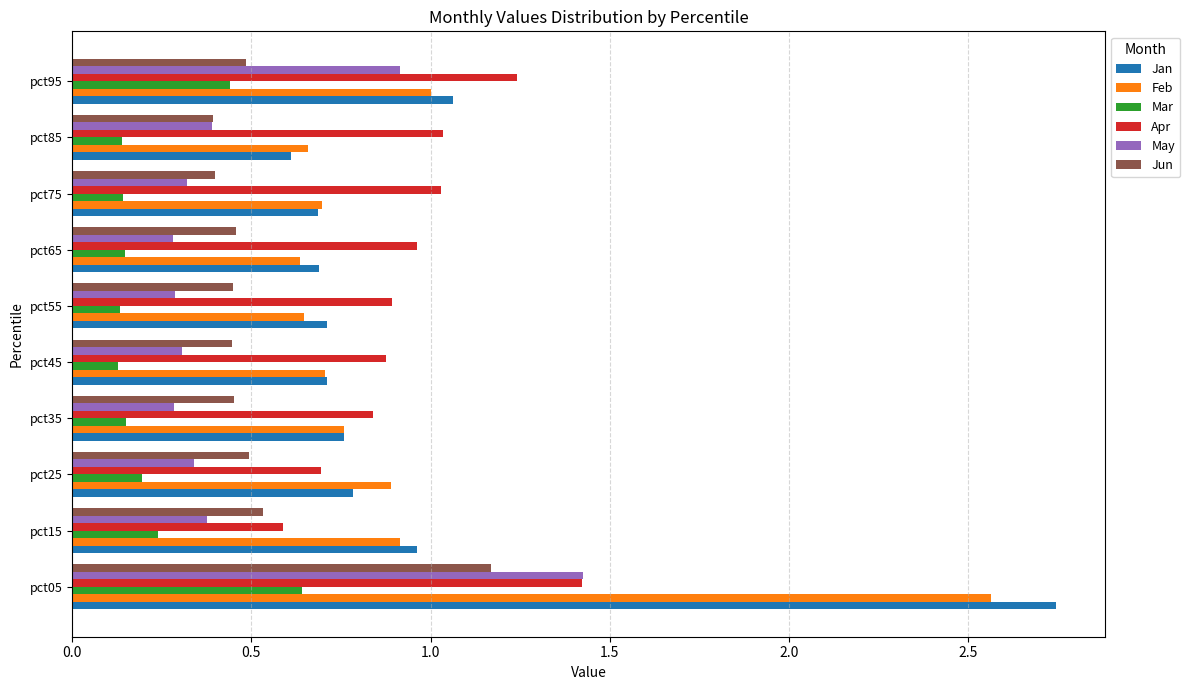

Is it true that Jan equals 0.7 at pct75?

True